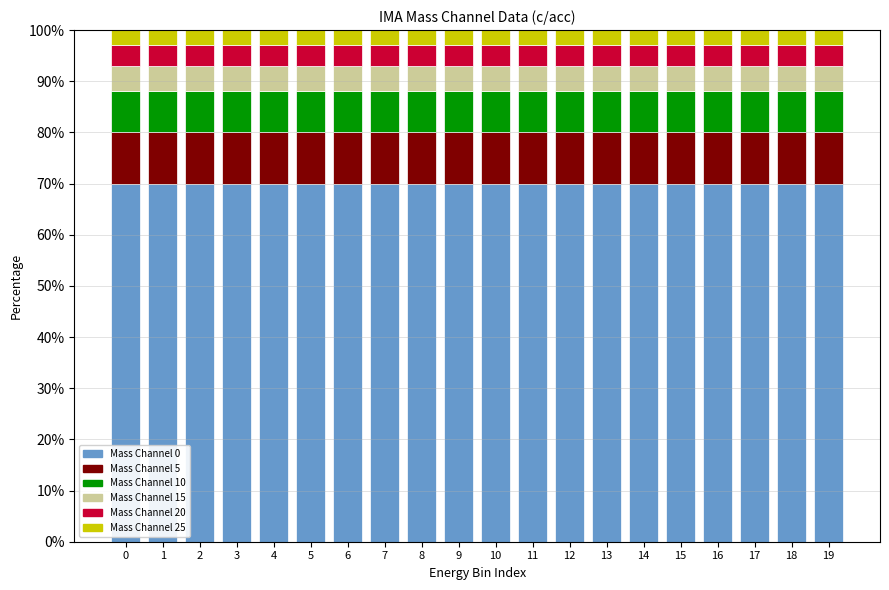

What is the lowest value of the Mass Channel 0 series?

70